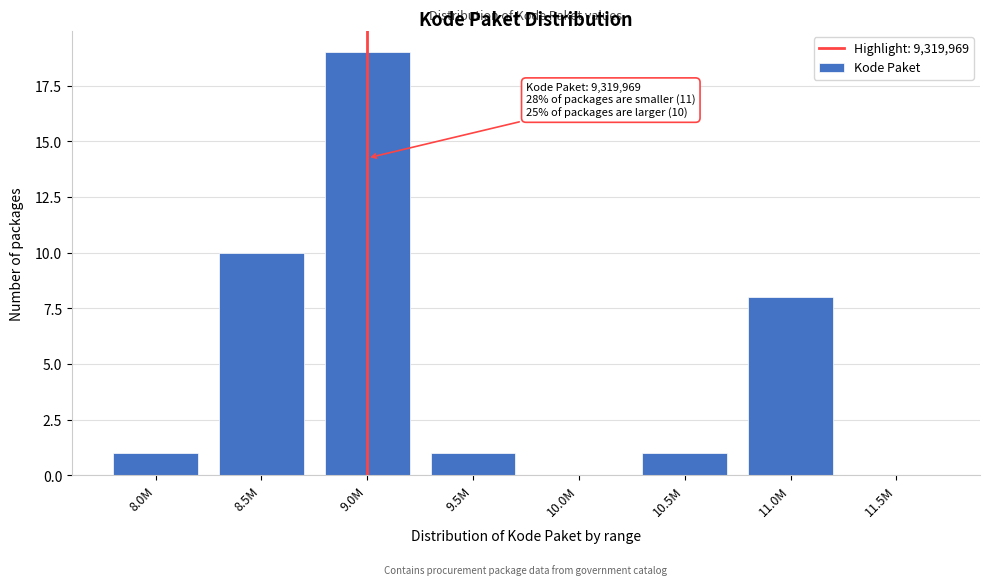

Reading right to left, transcribe all the data shown in this chart.

11.5M=0	11.0M=8	10.5M=1	10.0M=0	9.5M=1	9.0M=19	8.5M=10	8.0M=1